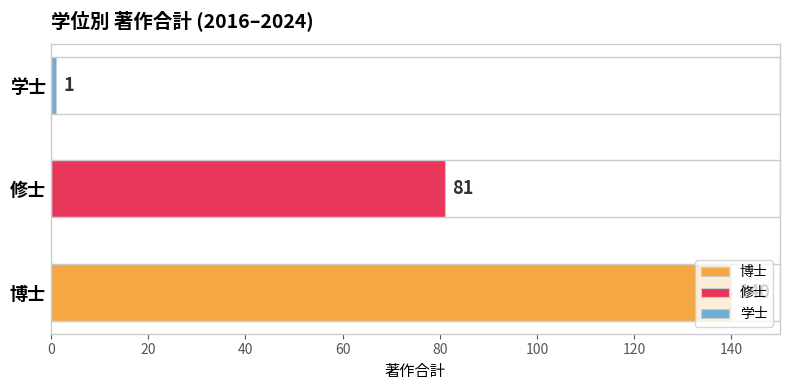

Count the values in the range 1 to 140.

3